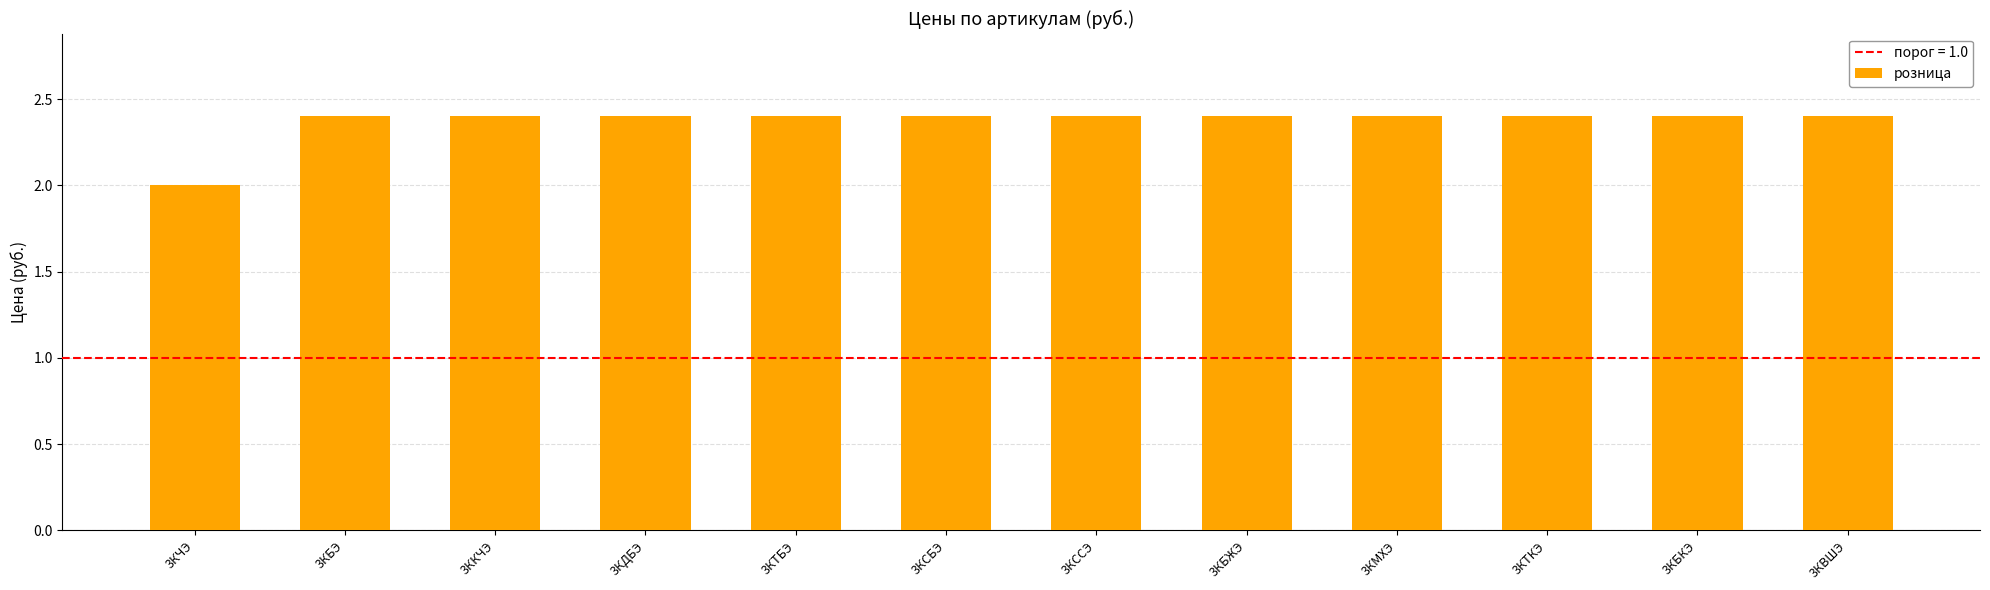

True or false: the data shows 2.4 at 3ККЧЭ.

True